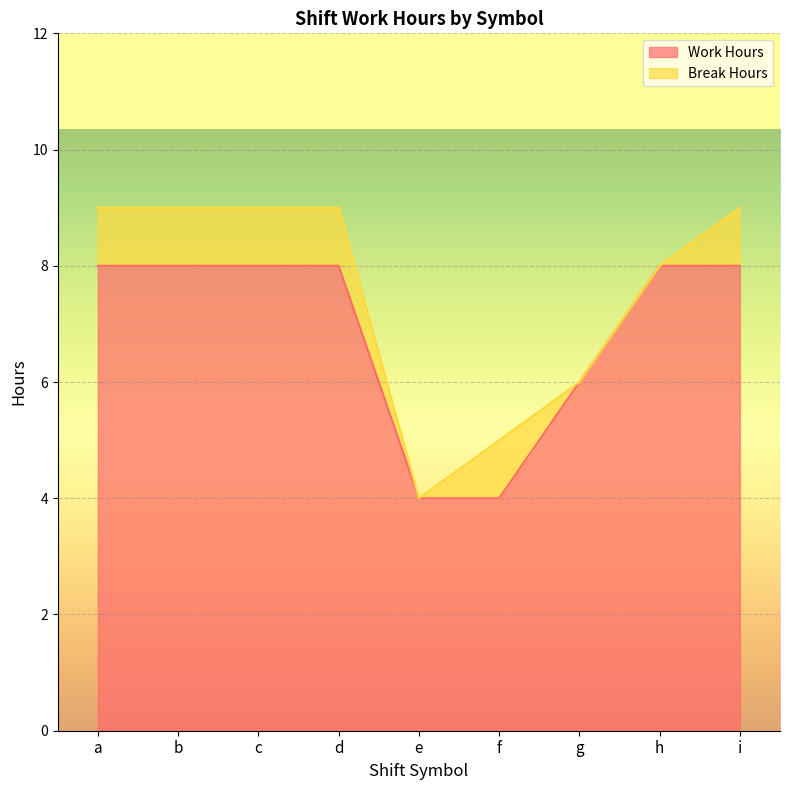

At which category does the chart reach its minimum across all series?

e